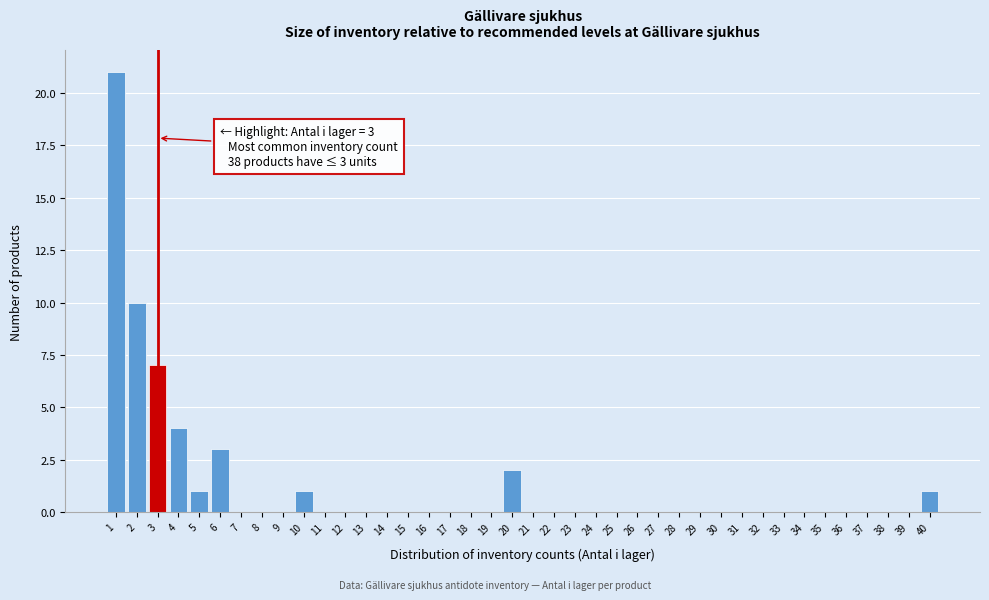

Which range on the x-axis has the tallest bar?

0.5 to 1.5